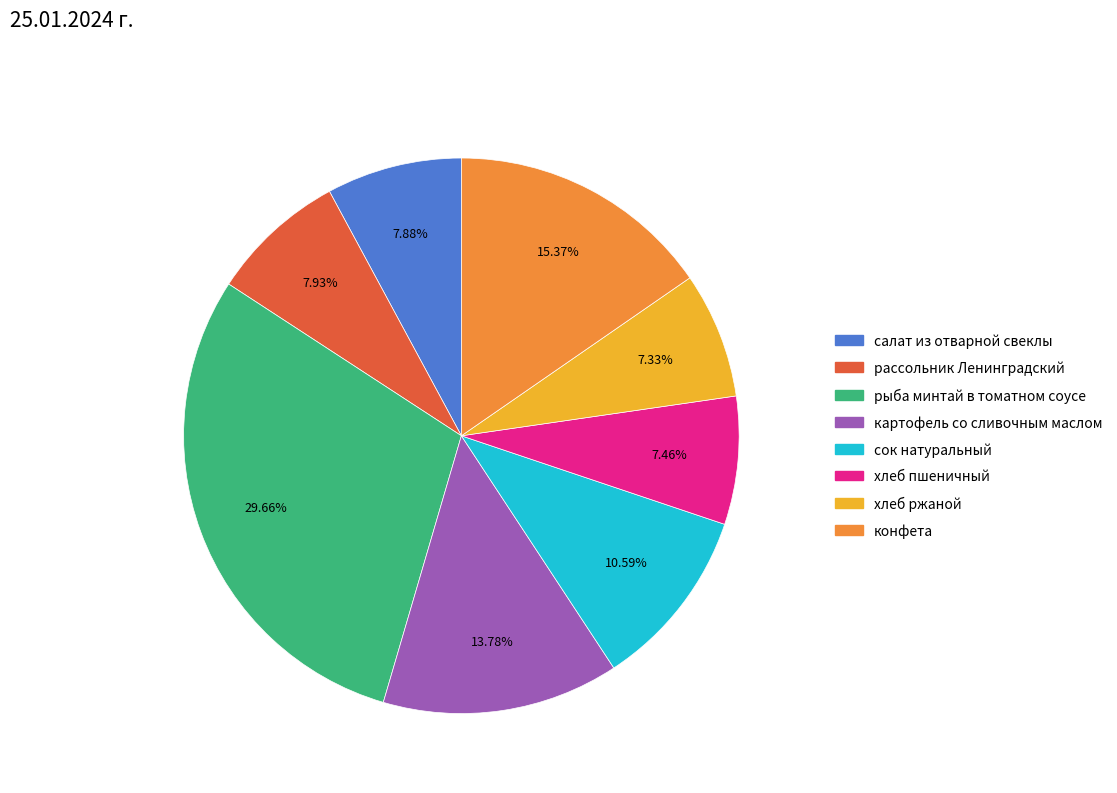

To the nearest percent, what is the difference between the largest and smallest slice percentages?

22%